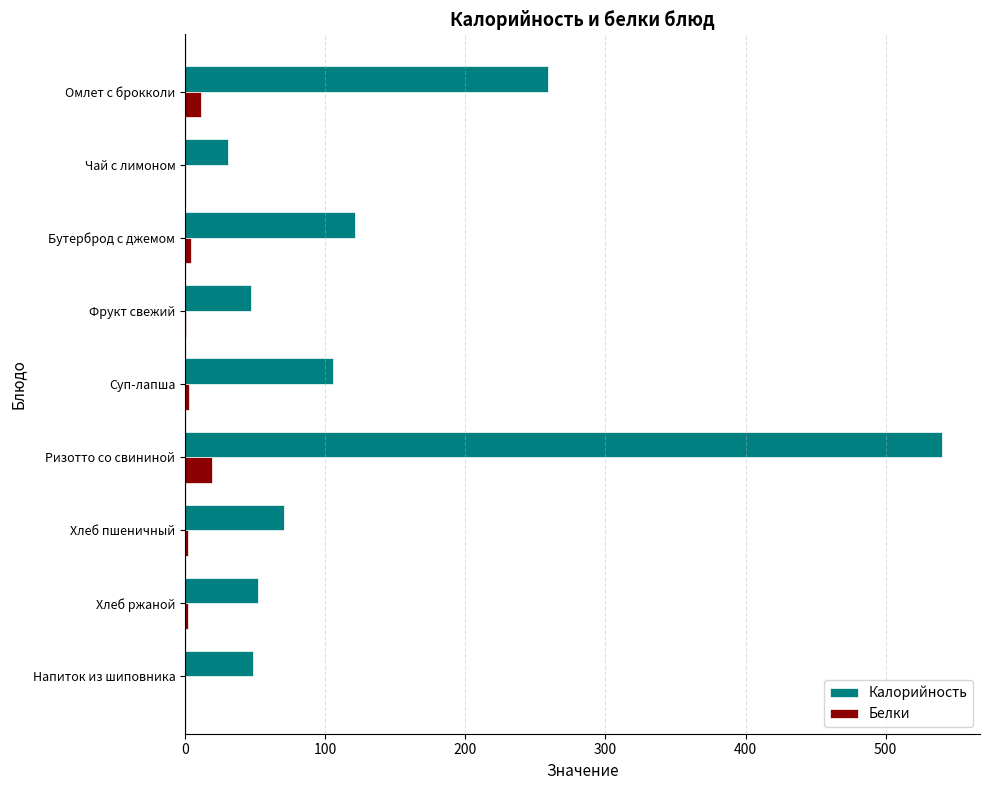

At which category is the sum across all series the highest?

Ризотто со свининой